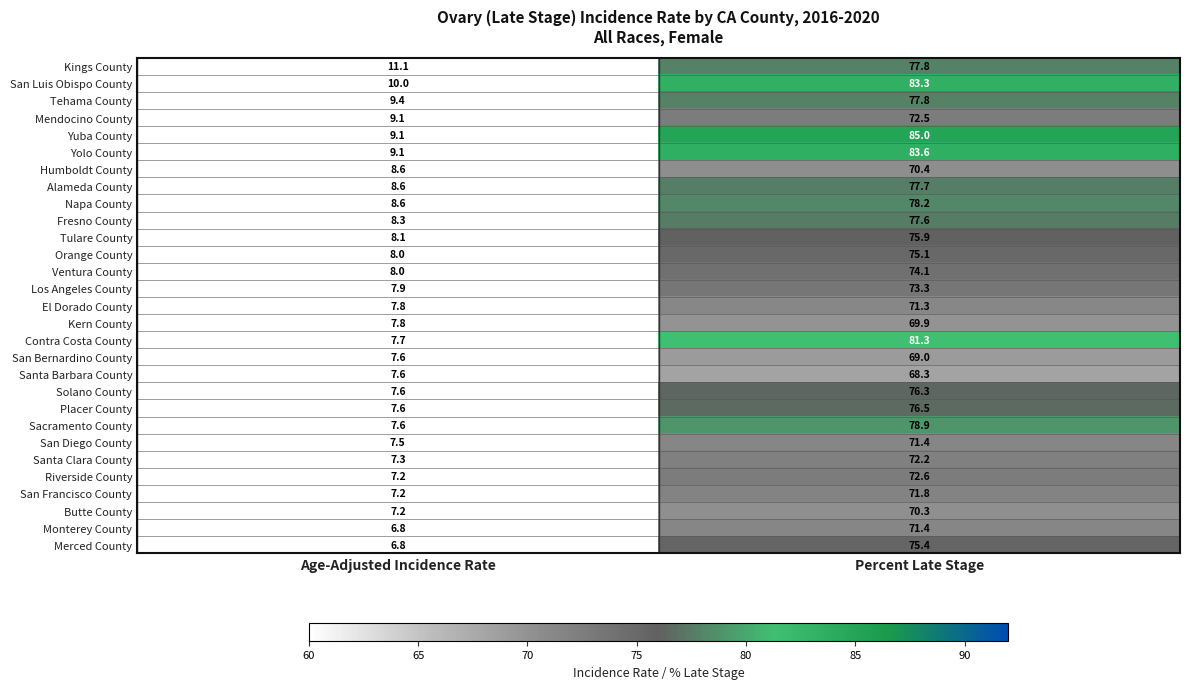

Between Age-Adjusted Incidence Rate and Percent Late Stage, which series saw the biggest shift?

Yuba County